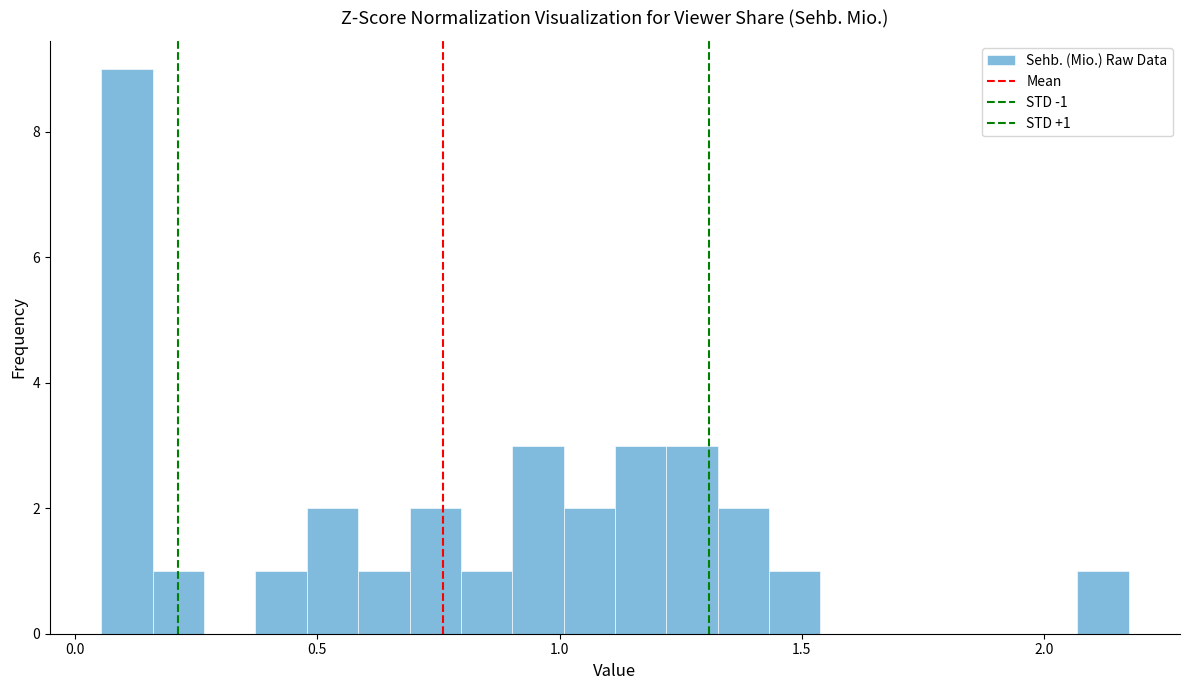

Around what value on the x-axis is the tallest bar? Give the approximate position of its centre, as read against the axis.

0.10